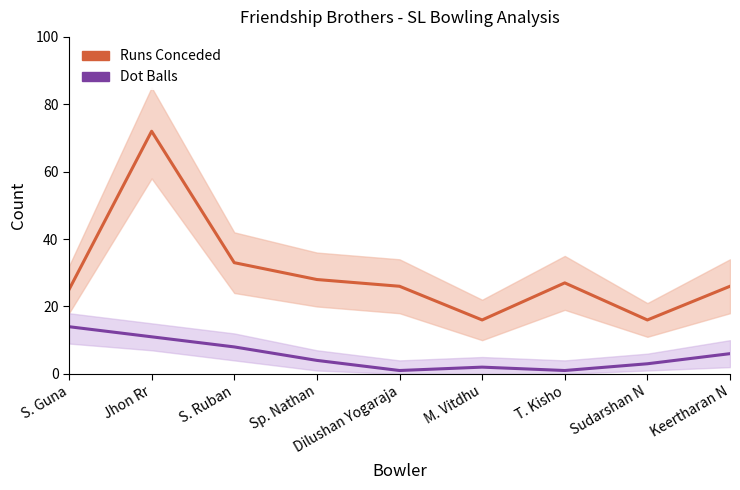

Where is Dot Balls nearest to the value 7?

S. Ruban